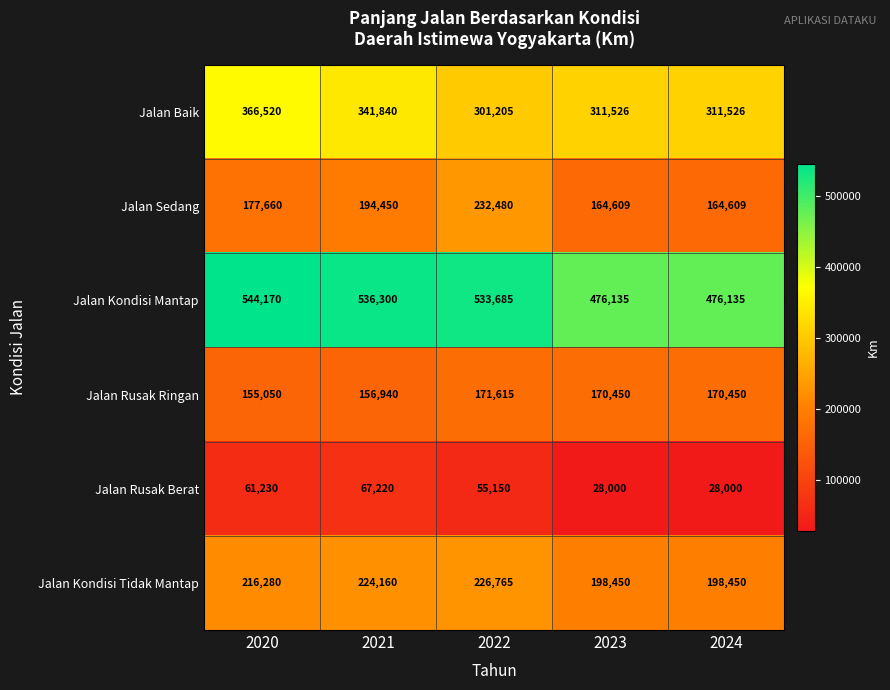

Between 2021 and 2024, which series saw the biggest shift?

Jalan Kondisi Mantap